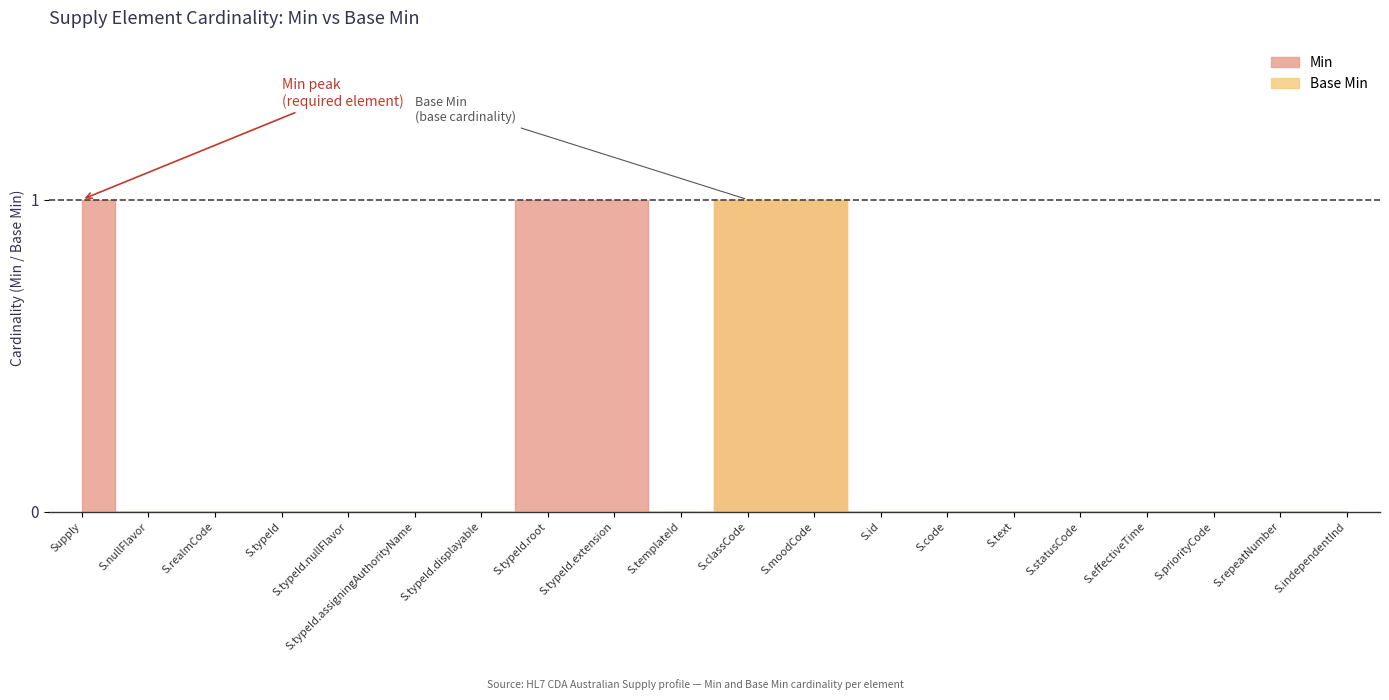

Between S.repeatNumber and S.priorityCode, which is larger?

S.repeatNumber